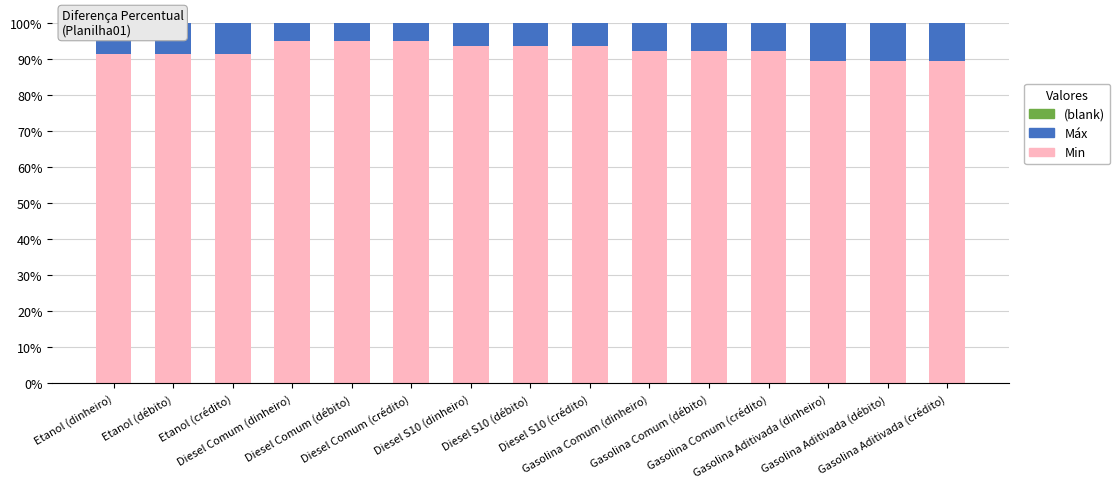

What is the sum of all Min values?

1386.6